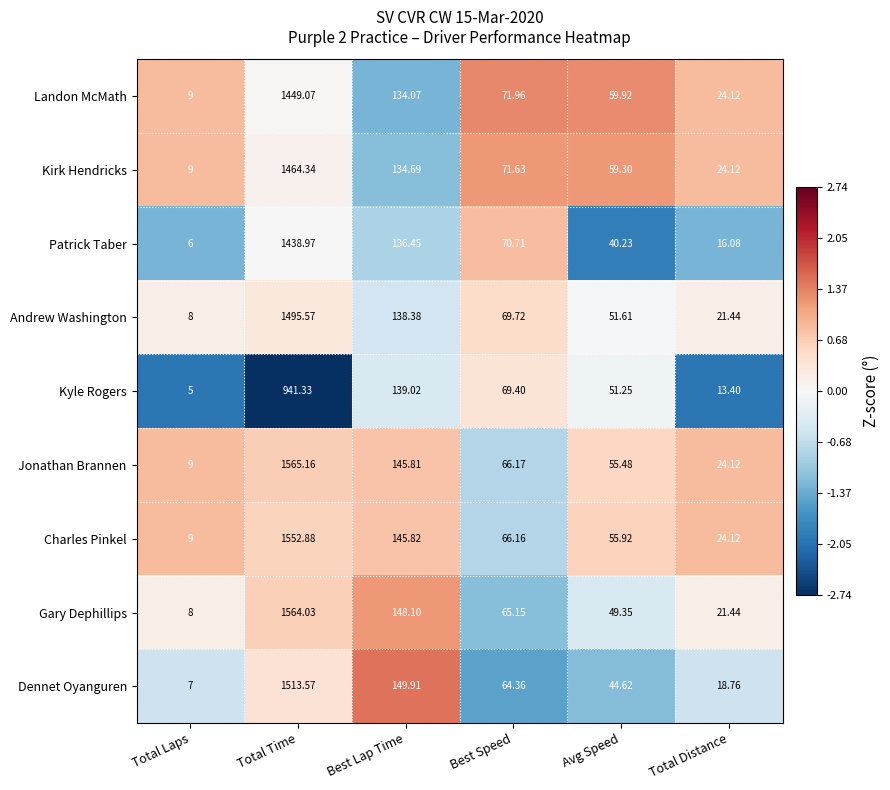

At which label does Jonathan Brannen first exceed 66?

Total Time